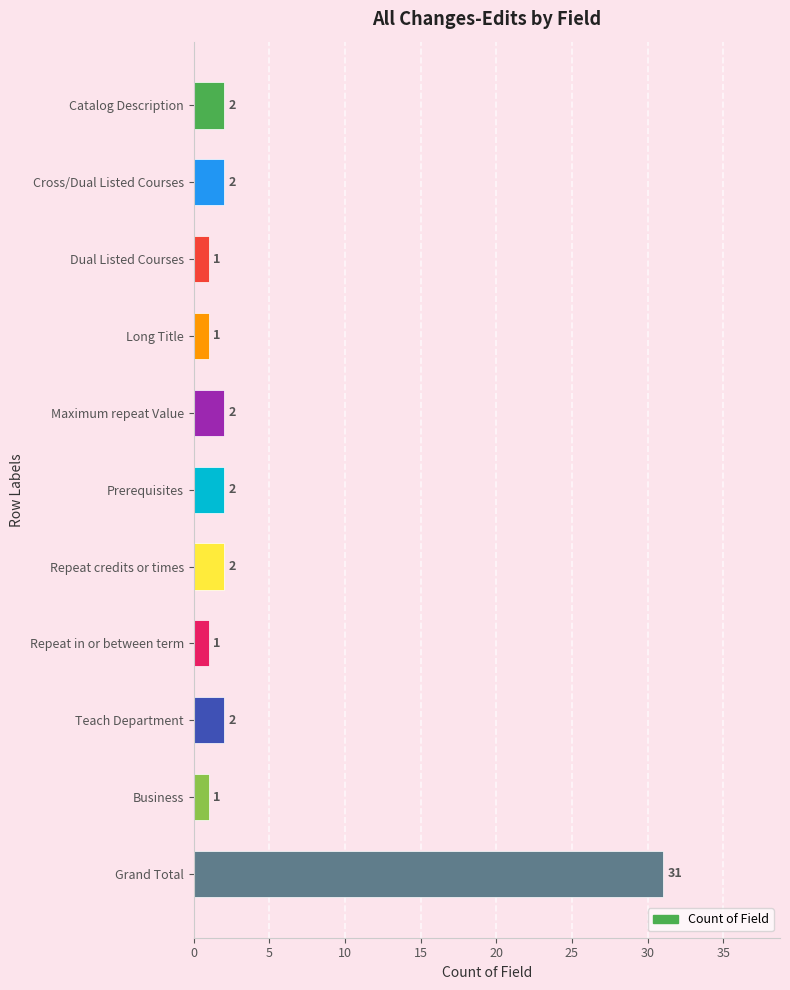

Reading top to bottom, what are all the values shown in this chart?

2	2	1	1	2	2	2	1	2	1	31